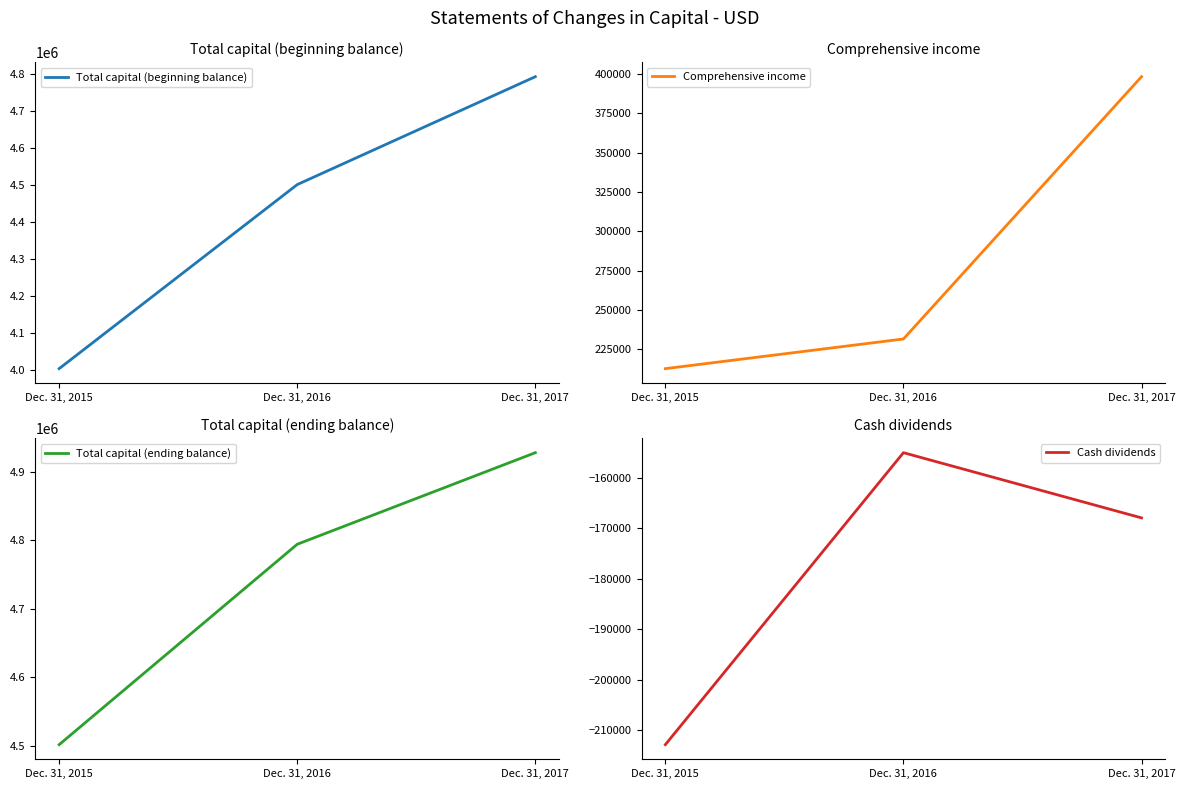

Which series changed the most between Dec. 31, 2015 and Dec. 31, 2016?

Total capital (beginning balance)